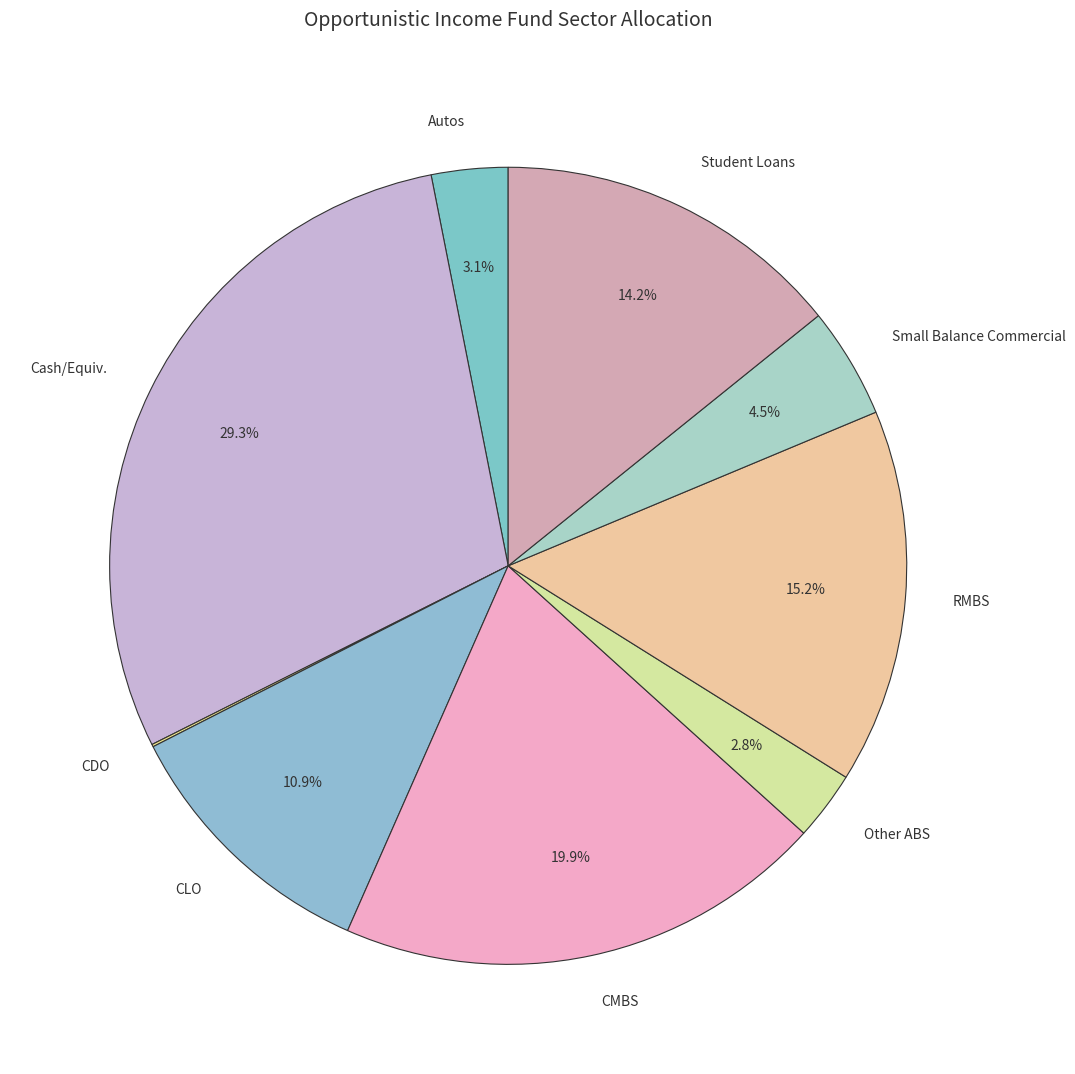

Approximately how many times larger is the value at Student Loans compared to CLO?

1.3